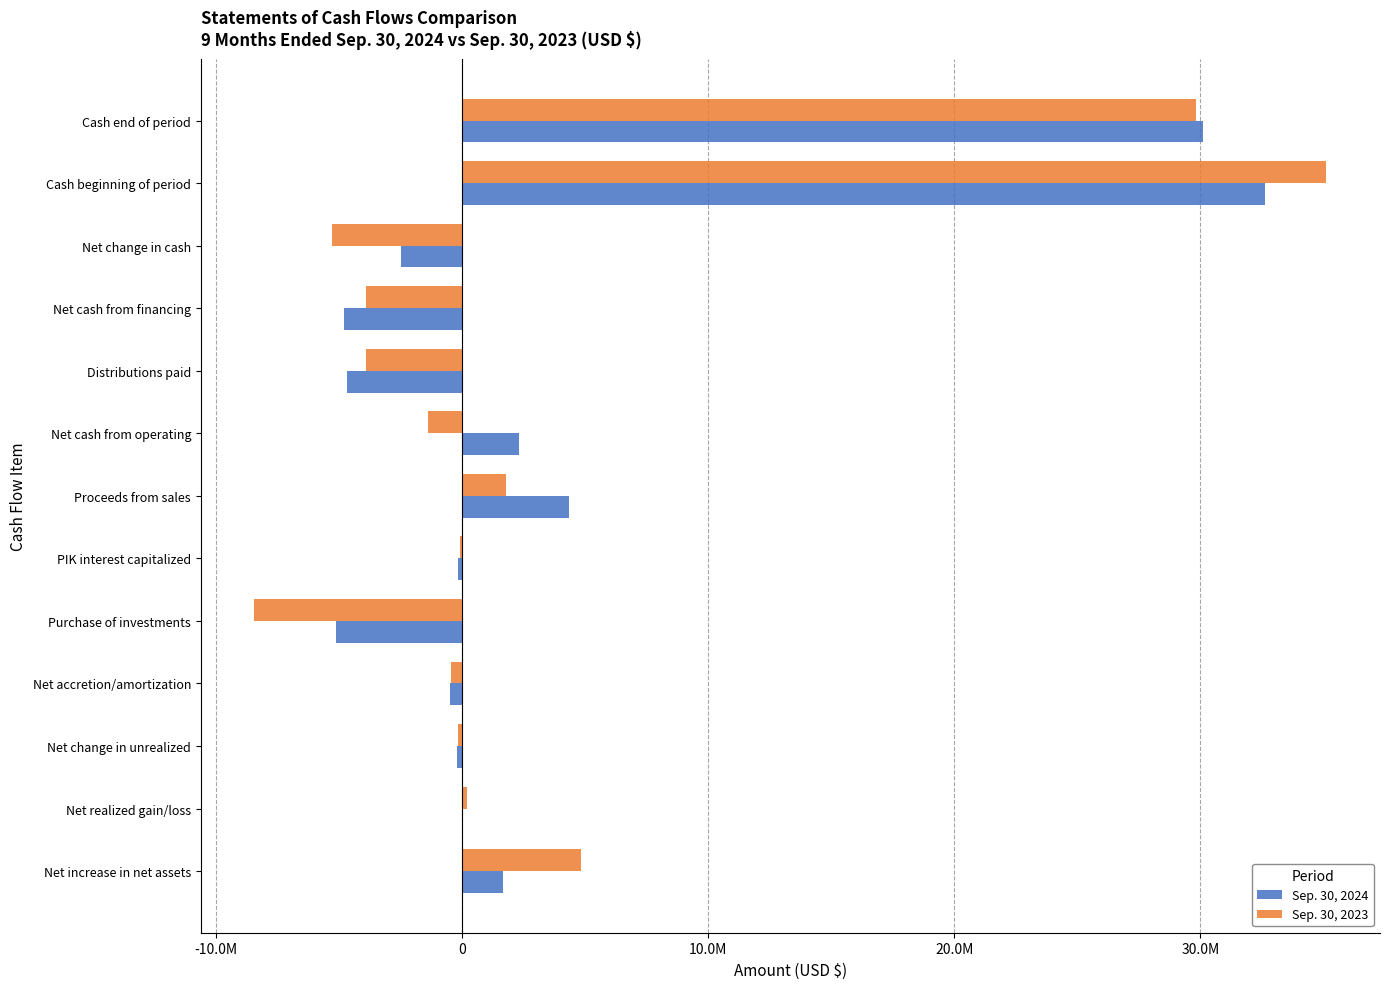

What is the value of the Sep. 30, 2024 bar at the 7th from the left?

4344000